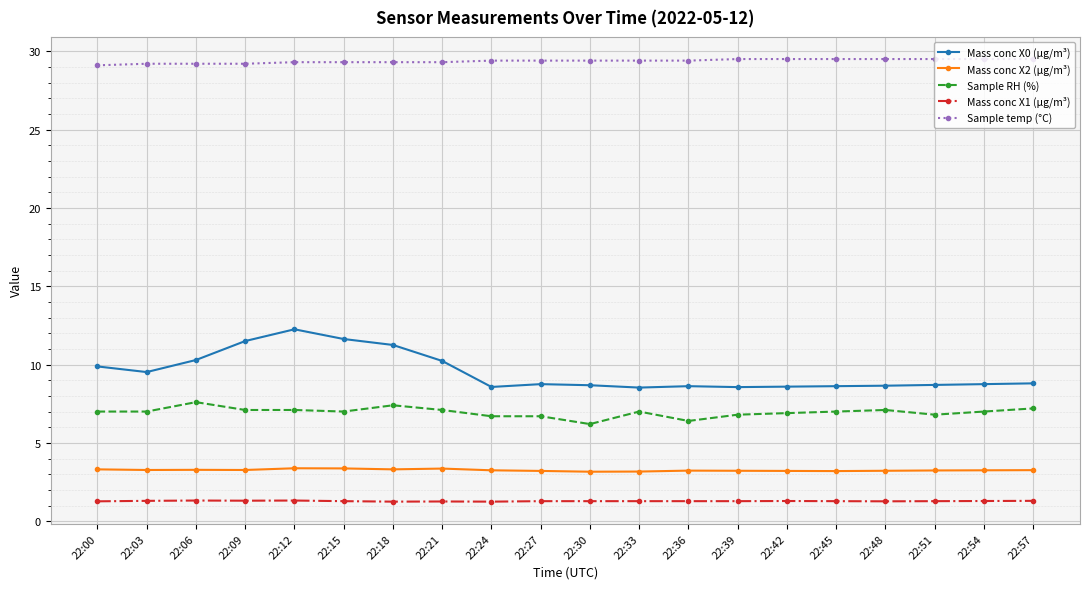

At 22:18, list the series in order from largest to smallest.

Sample temp (°C), Mass conc X0 (μg/m³), Sample RH (%), Mass conc X2 (μg/m³), Mass conc X1 (μg/m³)